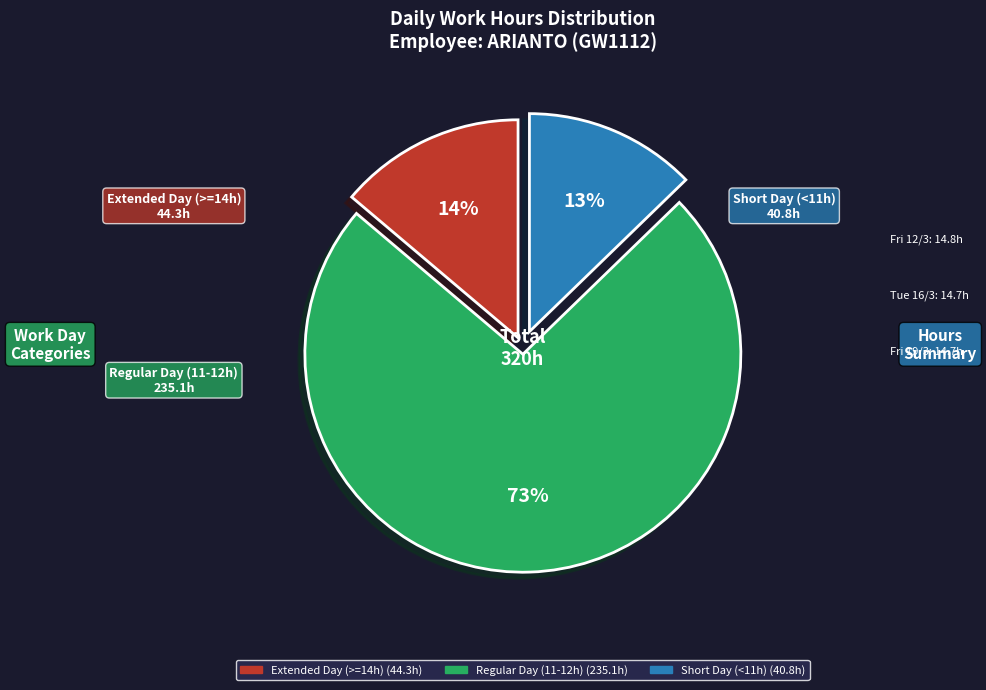

Does any single category account for the majority?

Yes